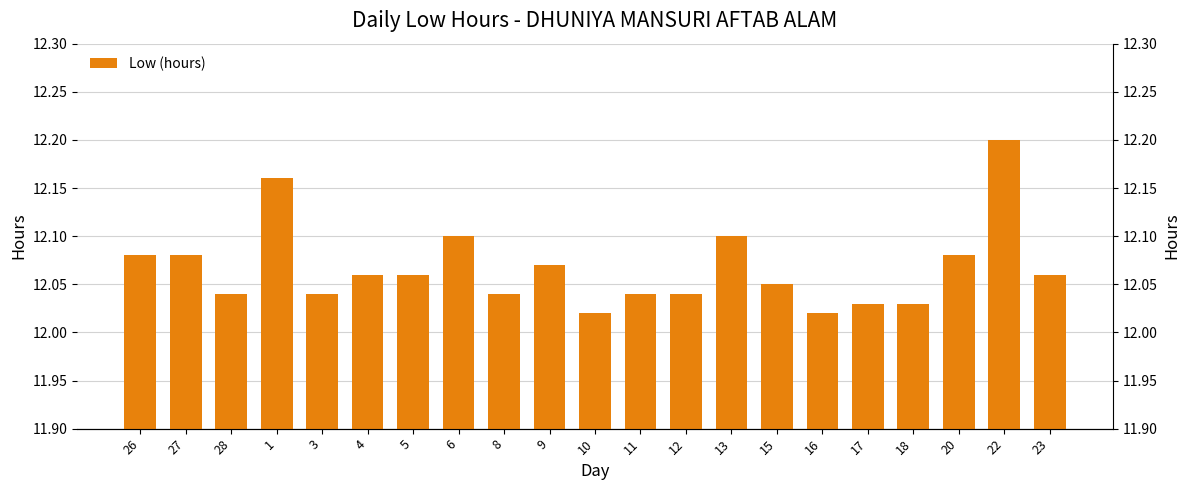

What is the maximum value shown in the chart?

12.2